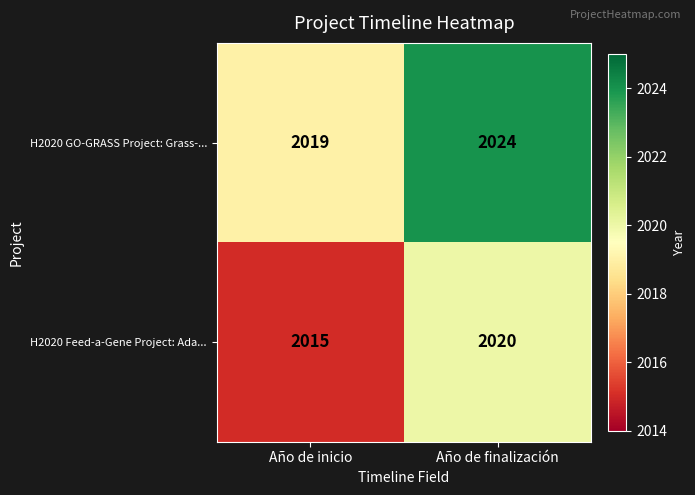

Reading left to right, transcribe all the data shown in this chart.

H2020 GO-GRASS Project: Grass-...: 2019	2024
H2020 Feed-a-Gene Project: Ada...: 2015	2020